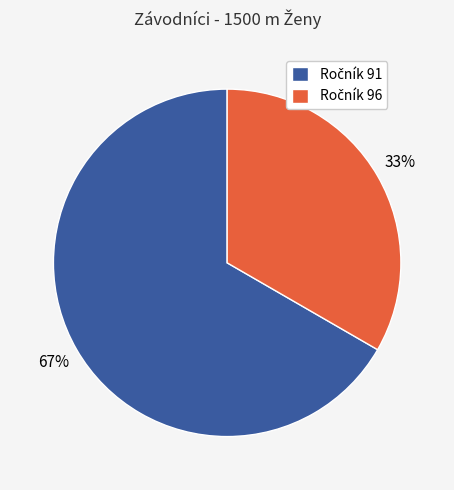

To the nearest percent, what is the average slice percentage?

50%